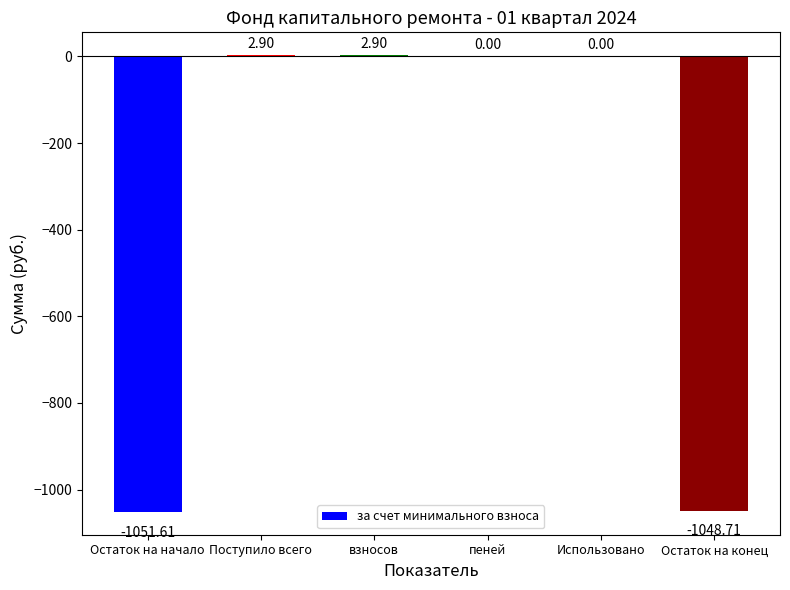

What is the sum of the values at взносов and Остаток на начало?

-1048.7